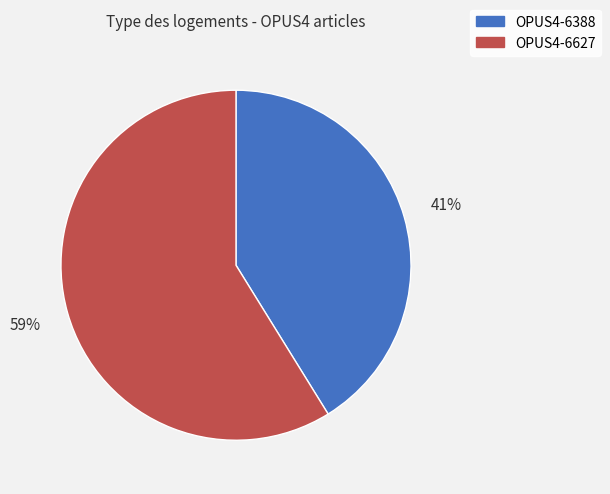

Rank the categories by value from lowest to highest.

OPUS4-6388, OPUS4-6627